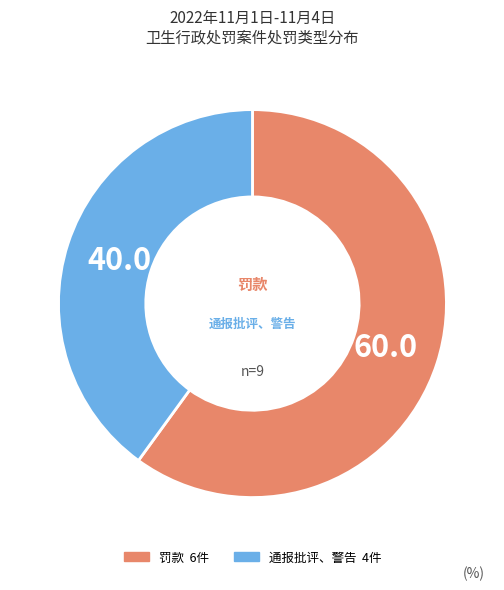

Is there a majority slice in this chart?

Yes